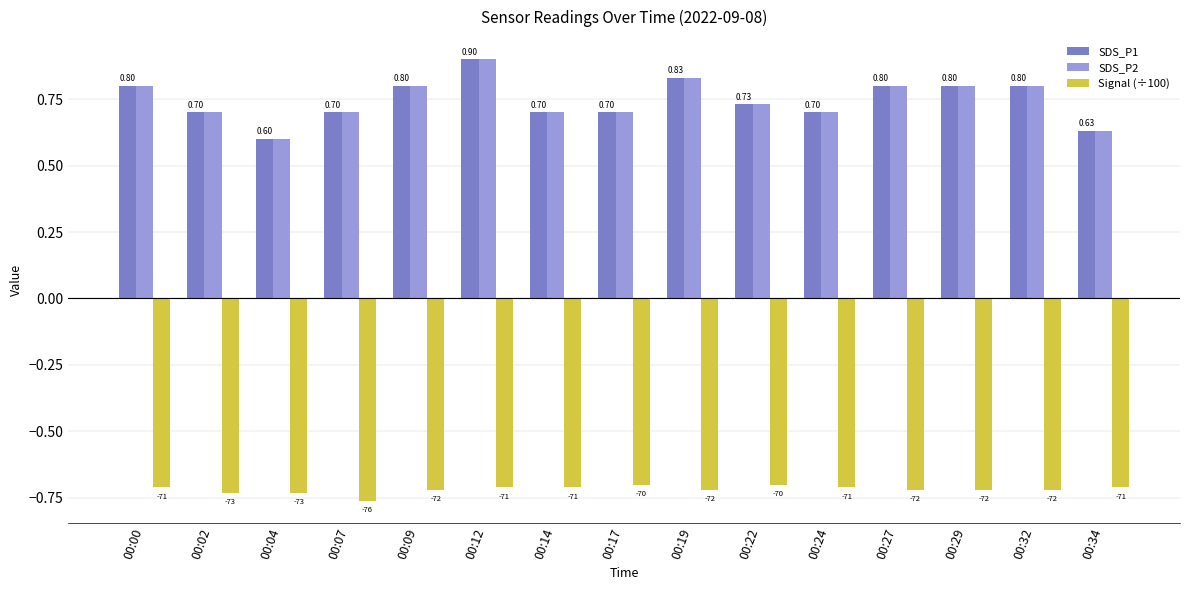

How many SDS_P2 values are between 0 and 1?

15